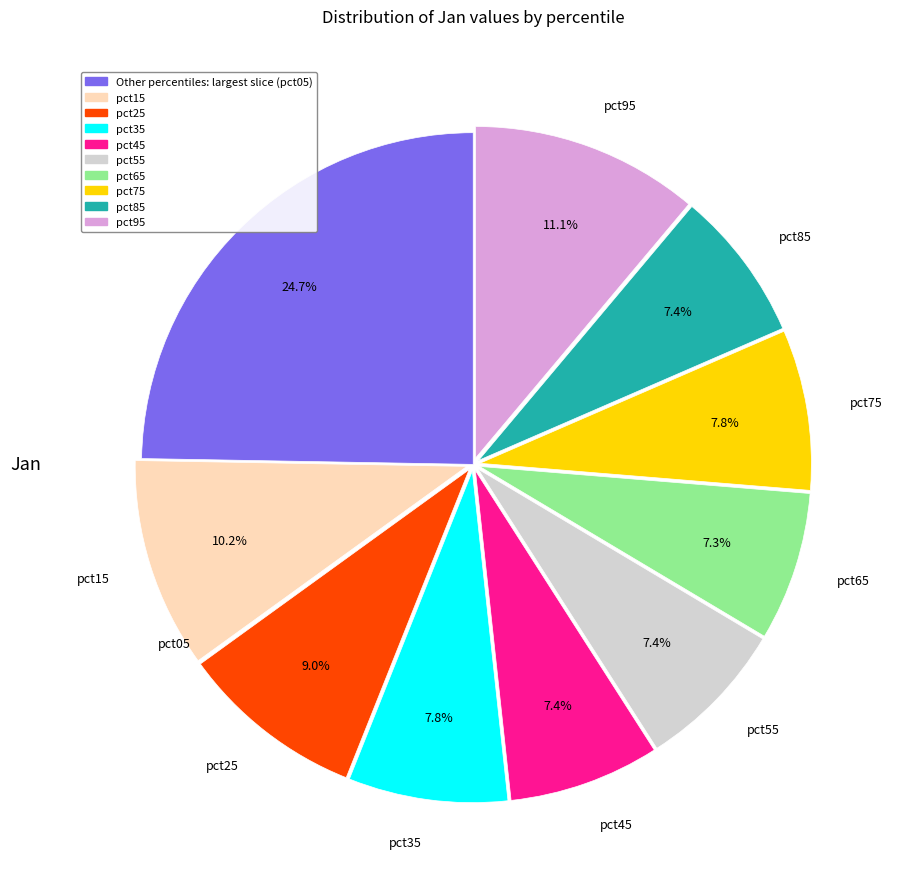

To the nearest percent, what is the average slice percentage?

10%